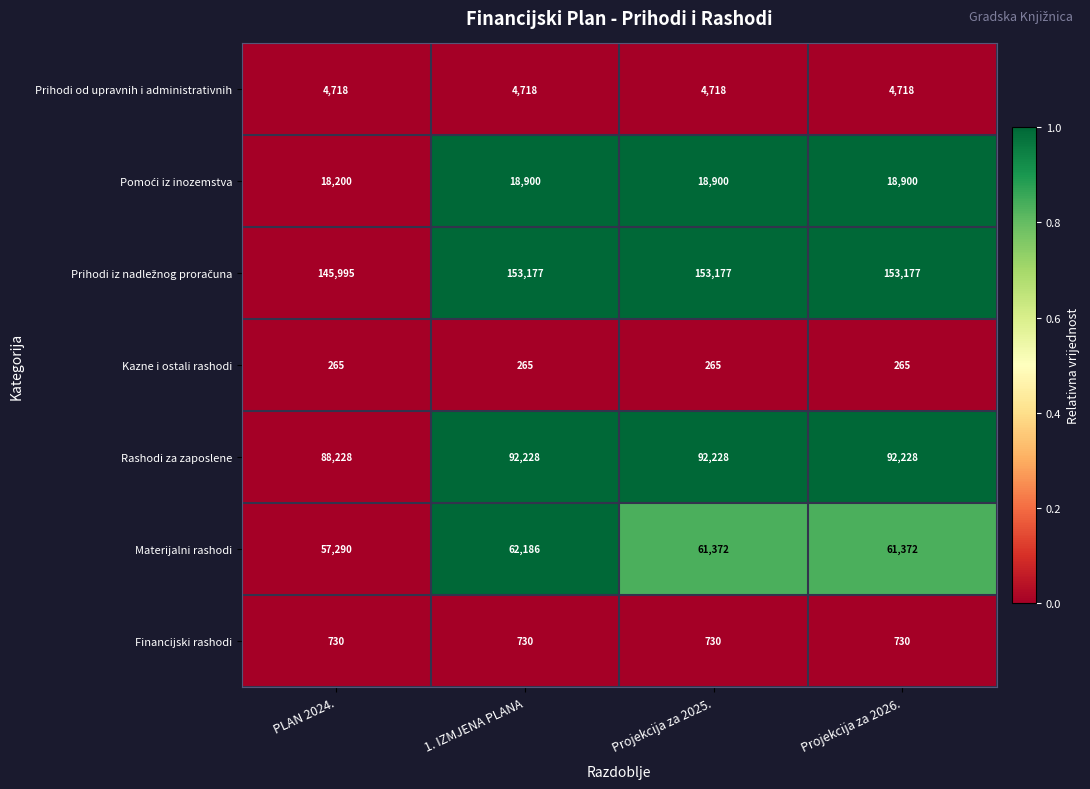

What is the total value across all series at 1. IZMJENA PLANA?

332204